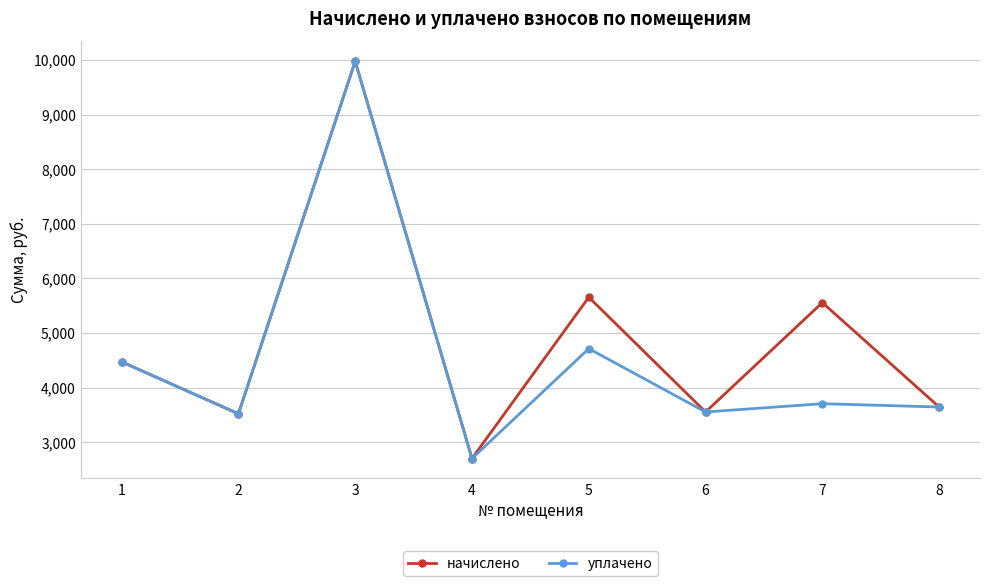

What is the sum of the начислено values at 2 and 1?

7990.2